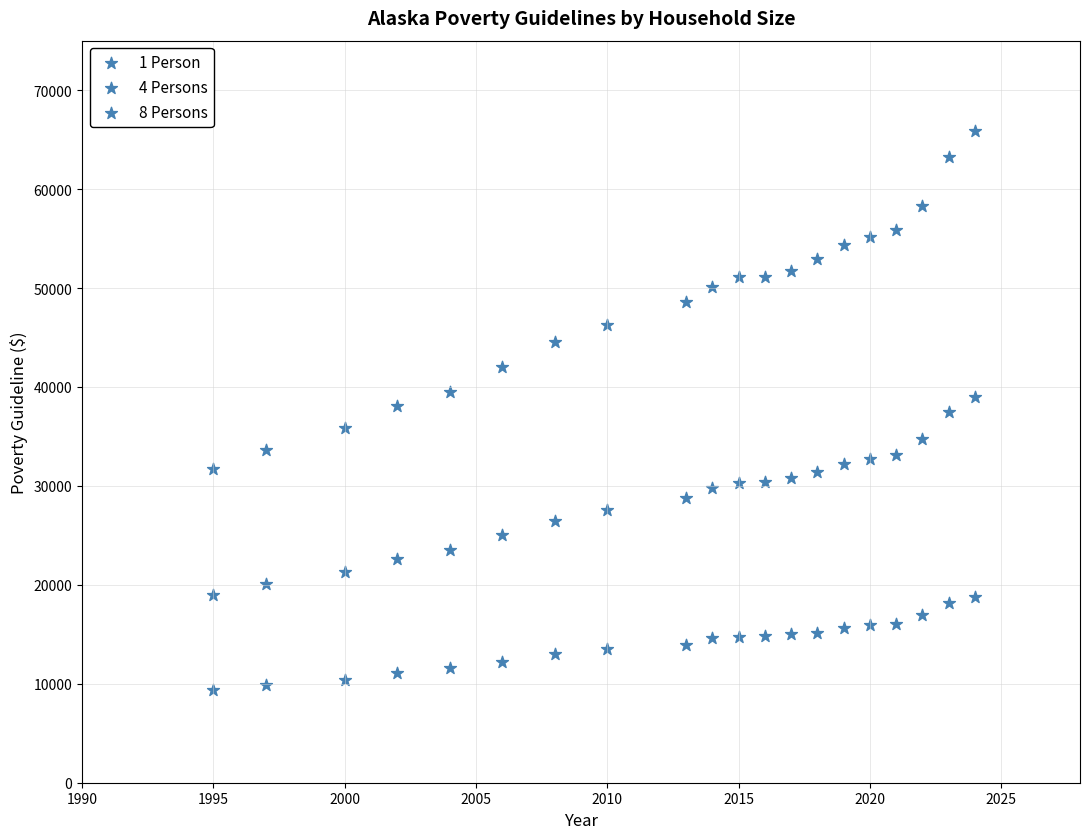

How many points are shown in the scatter plot?

60